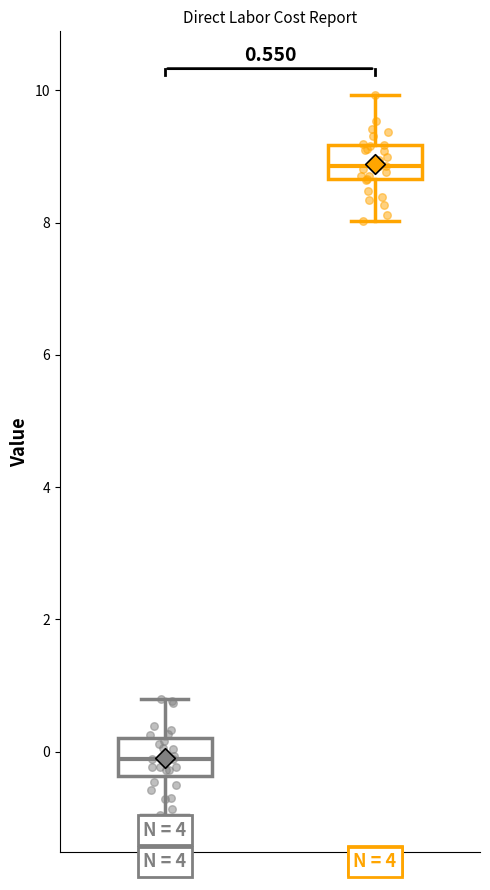

Which box's median line is the lowest?

0